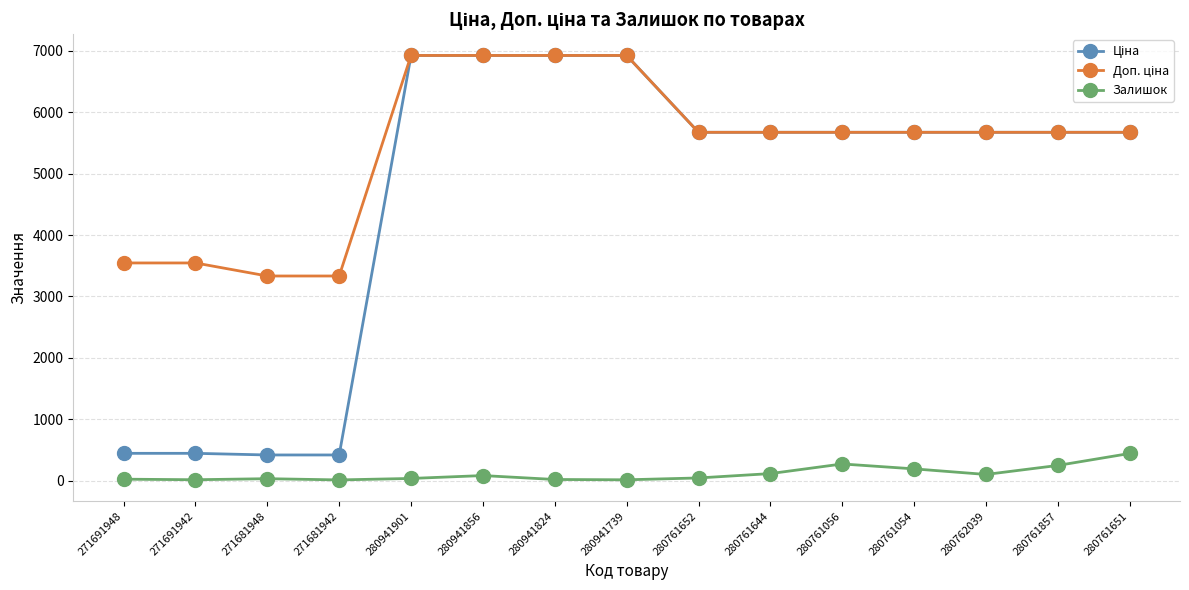

Is it true that Залишок equals 441.0 at 280761651?

True